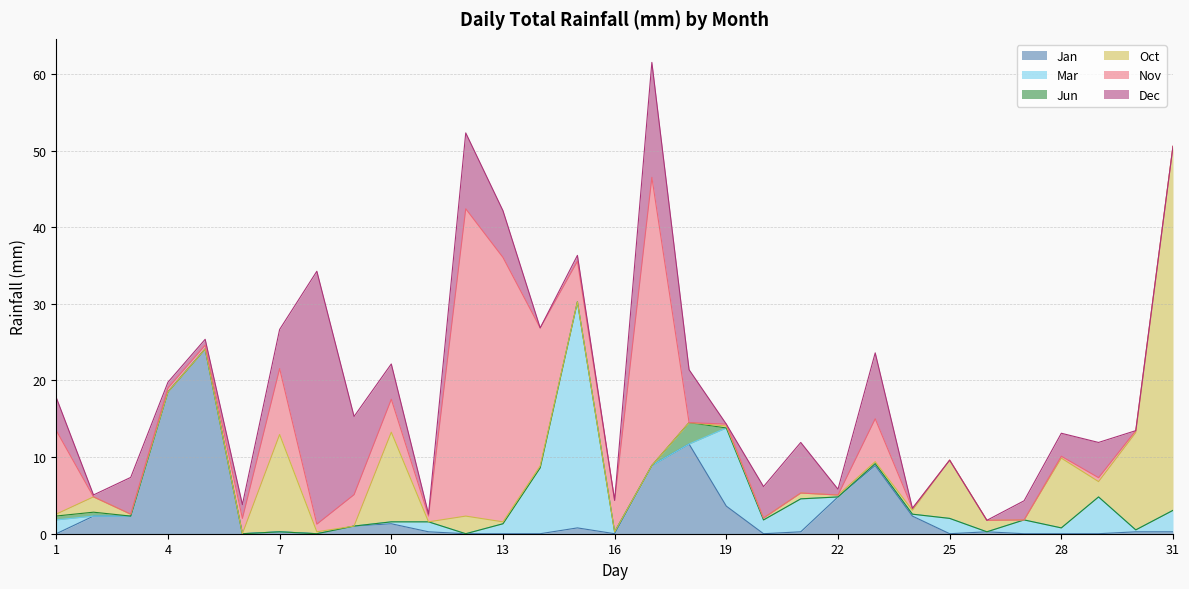

Does the chart display data point markers on the line(s)?

No